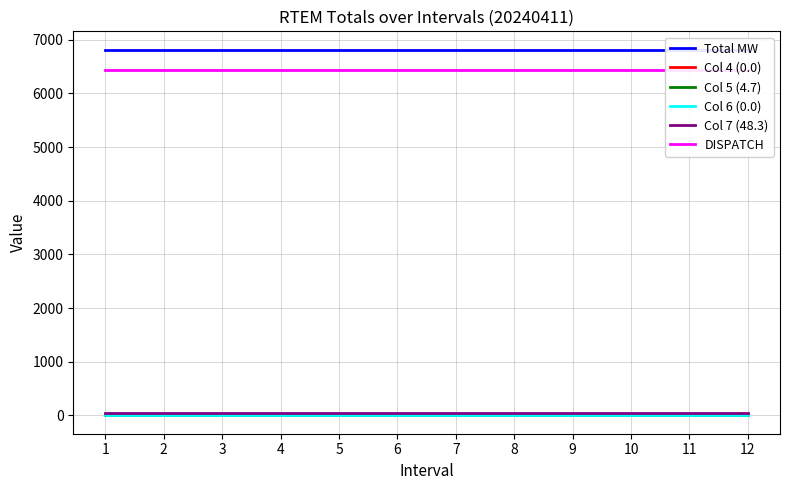

How many series are shown in this chart?

6